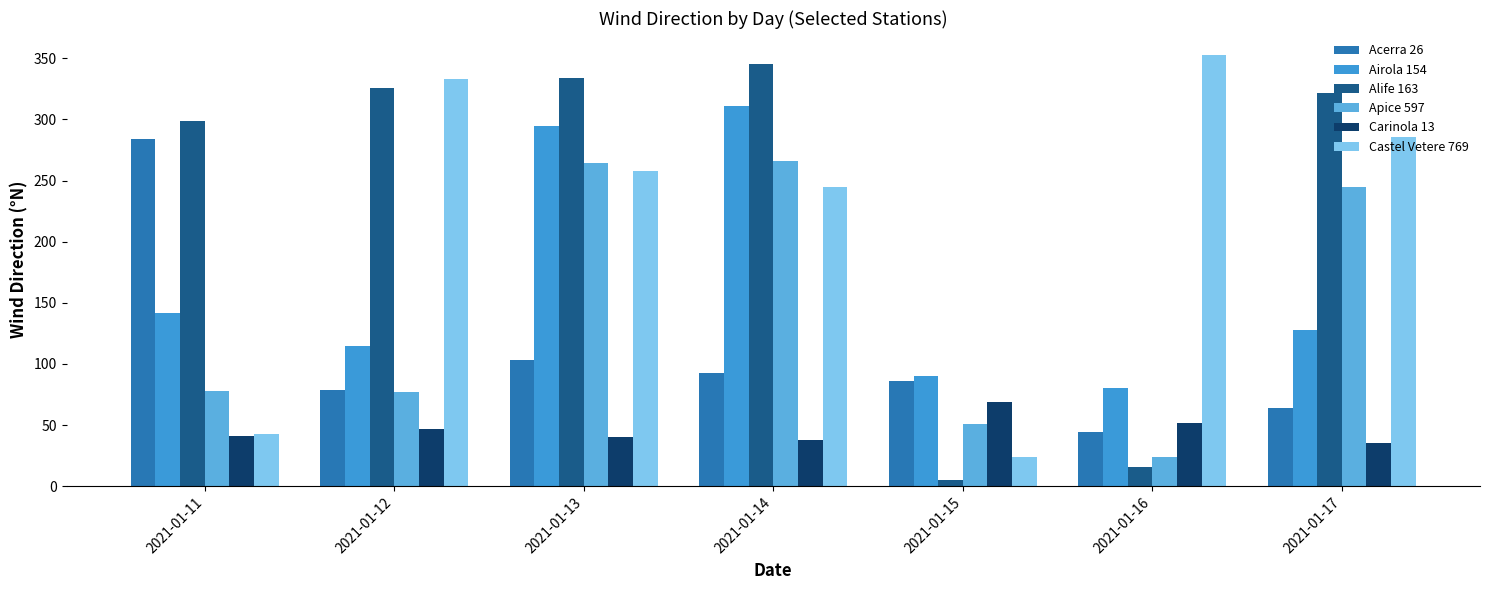

Rank the series by their maximum value, from highest to lowest.

Castel Vetere 769, Alife 163, Airola 154, Acerra 26, Apice 597, Carinola 13